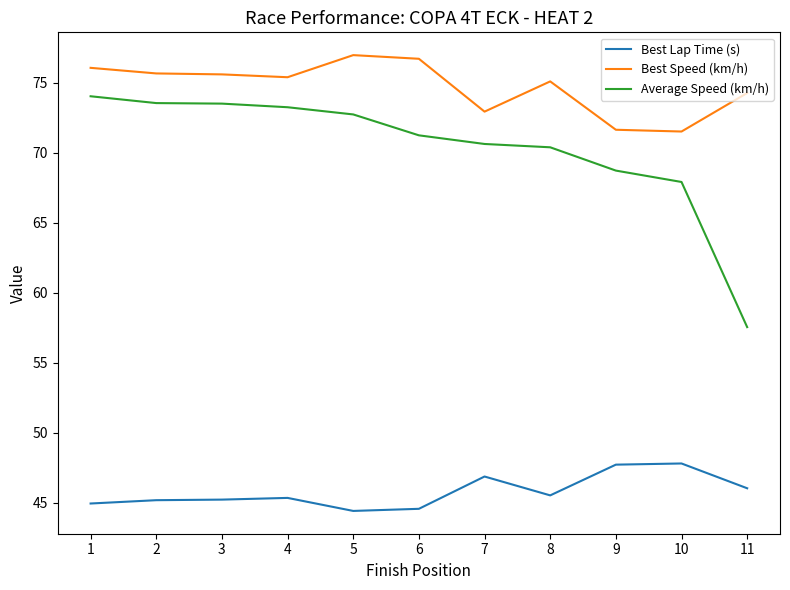

Does the chart have visible grid lines?

No